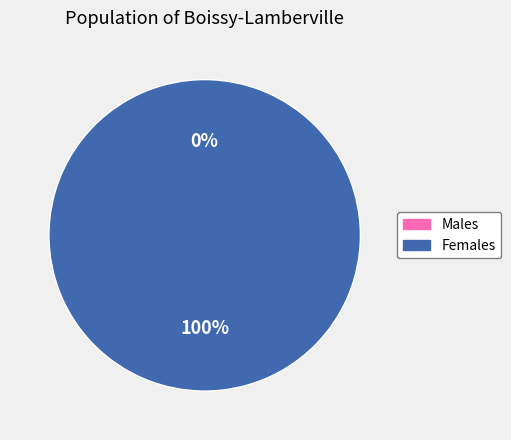

Count the number of slices in the pie.

2